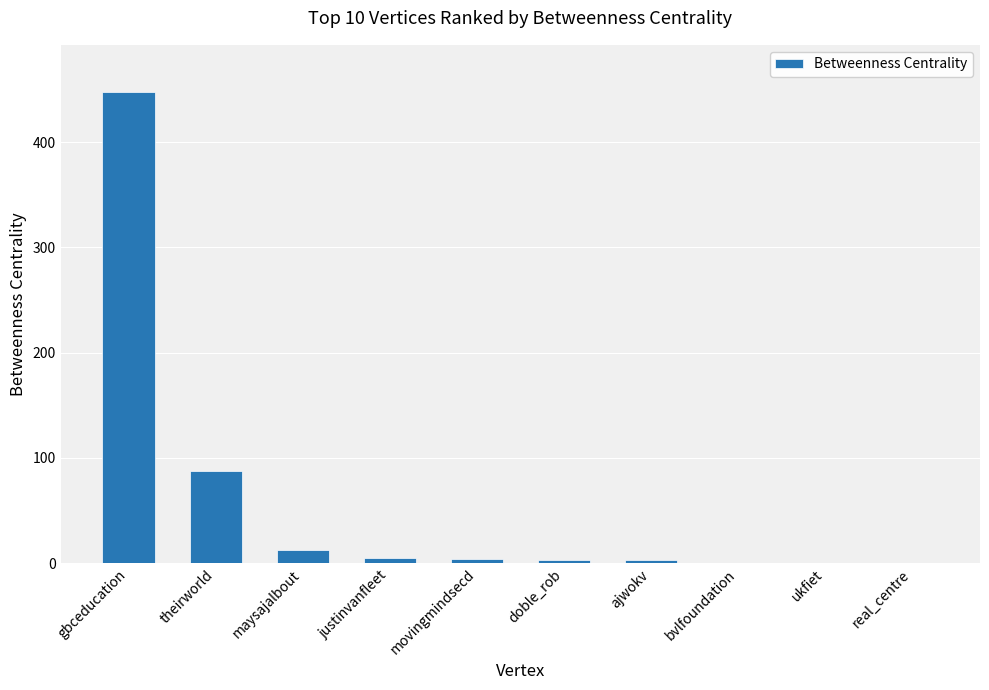

Between ukfiet and gbceducation, which is larger?

gbceducation